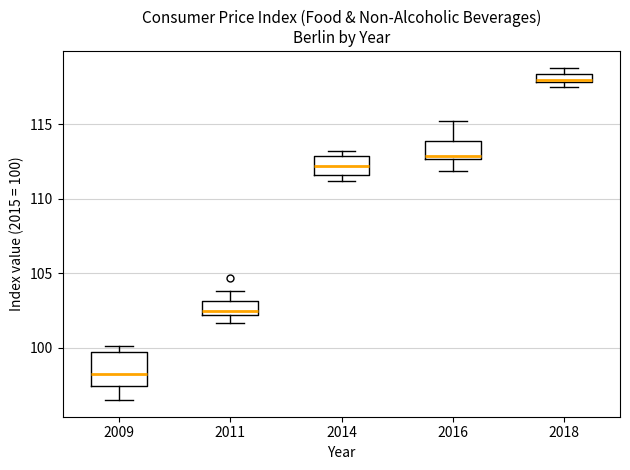

Where does the median line of the box at x = 2009 sit on the y-axis? The values are not printed on the chart, so give them approximately, as read against the axis.

98.5